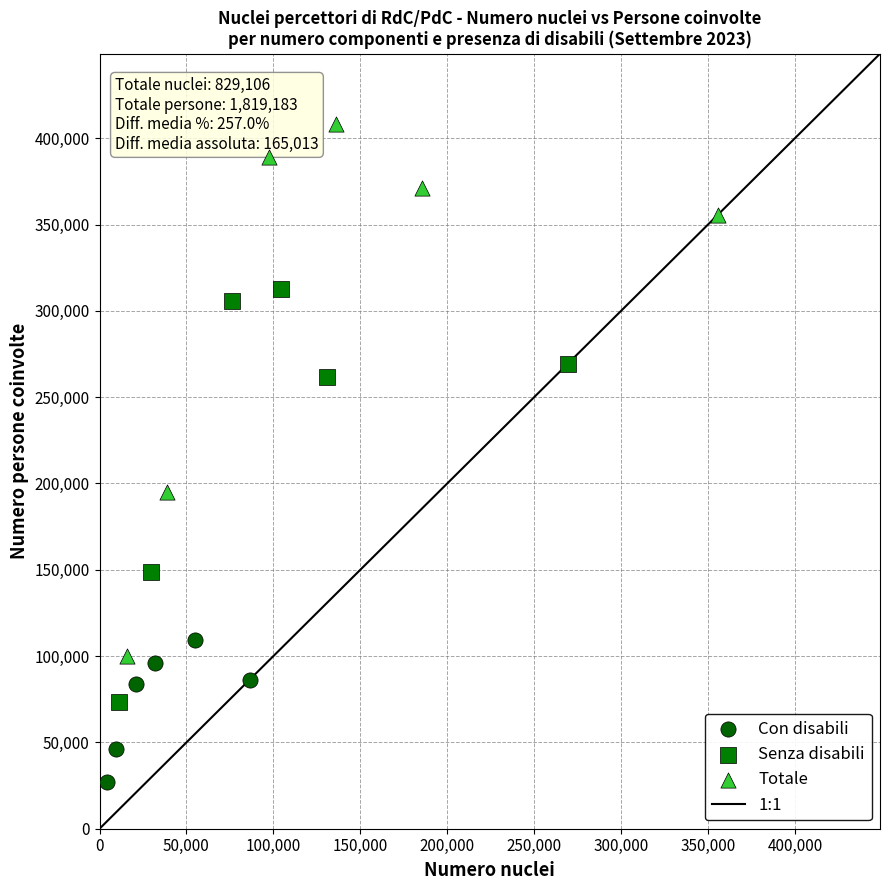

Which series contains the lowest Y value?

Con disabili